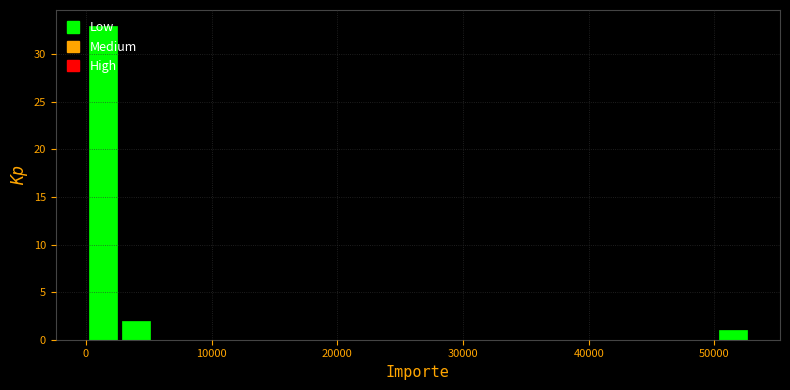

Around what value on the x-axis is the tallest bar? Give the approximate position of its centre, as read against the axis.

1000